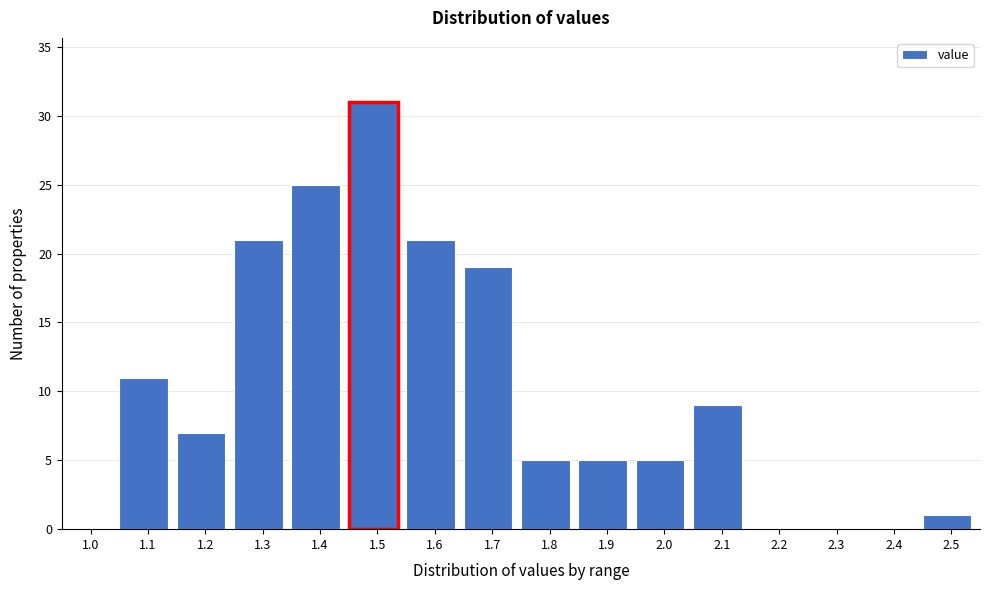

Reading left to right, extract all data points from this chart.

1.0=0	1.1=11	1.2=7	1.3=21	1.4=25	1.5=31	1.6=21	1.7=19	1.8=5	1.9=5	2.0=5	2.1=9	2.2=0	2.3=0	2.4=0	2.5=1